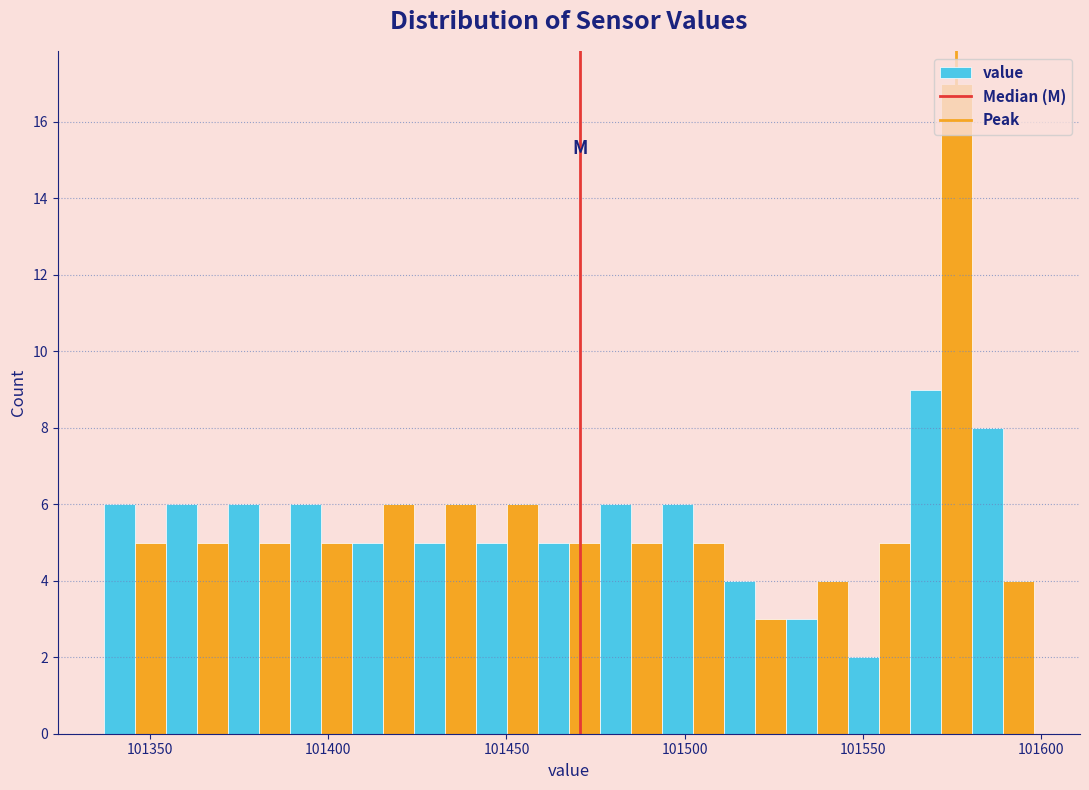

Around what value on the x-axis is the tallest bar? Give the approximate position of its centre, as read against the axis.

101575